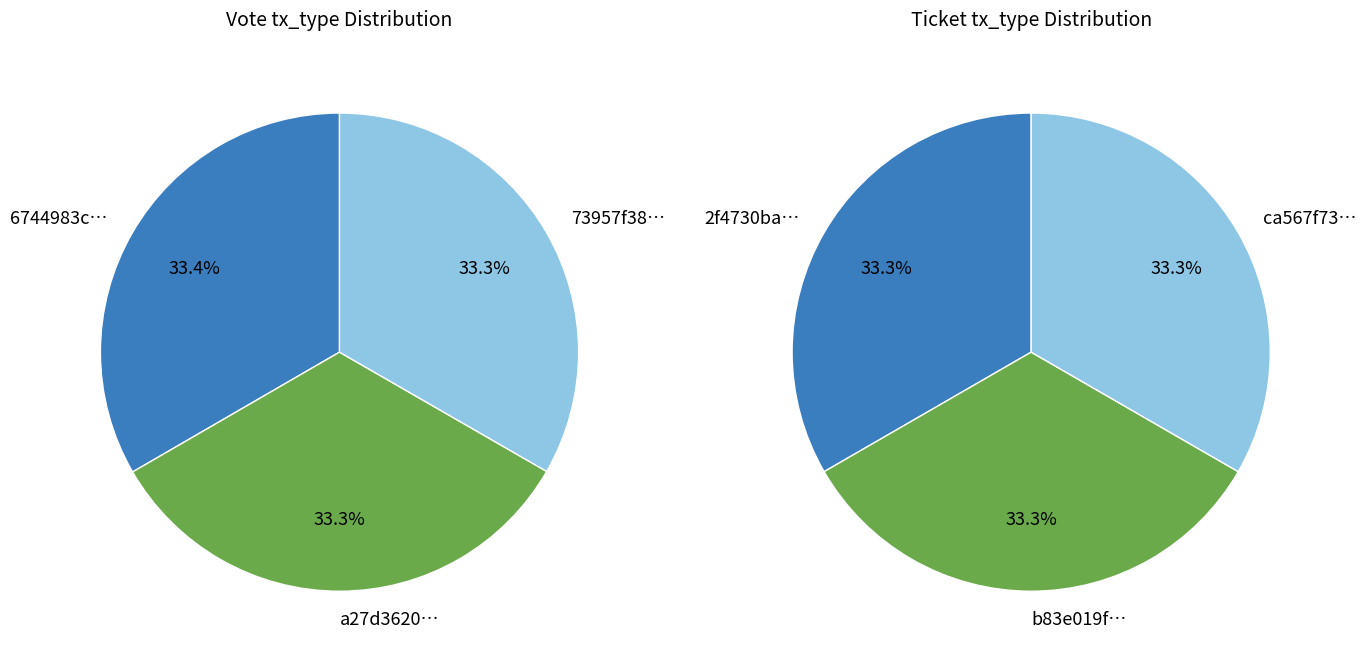

To the nearest percent, what portion does Ticket represent?

33%